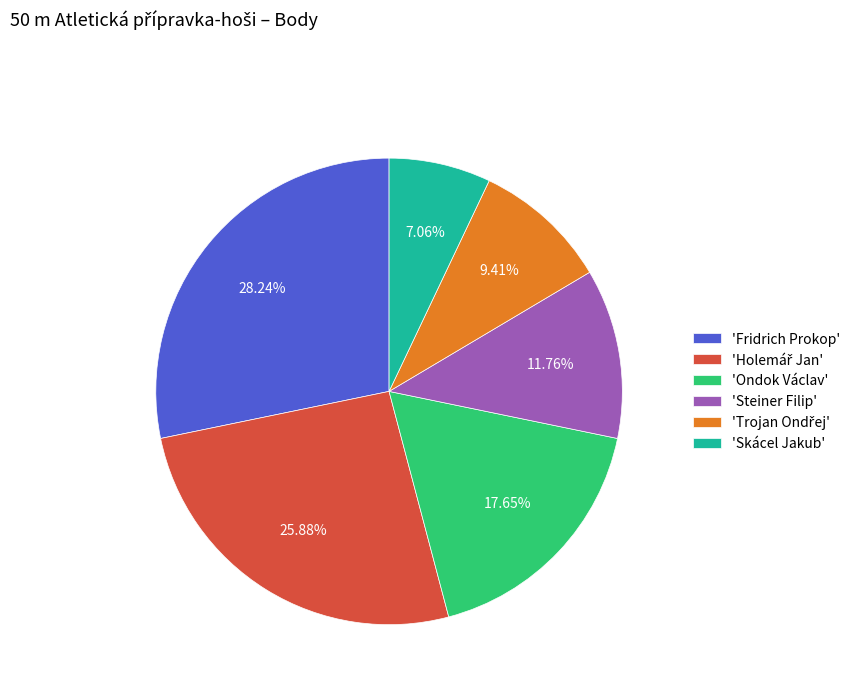

Is there any slice that represents more than half of the pie?

No